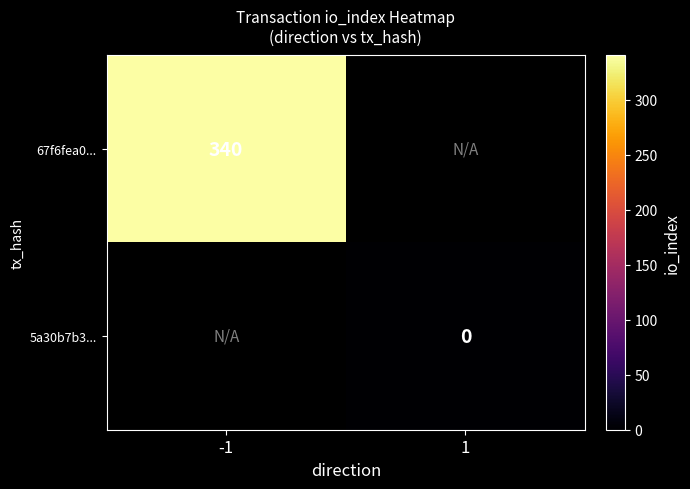

At how many categories does at least one series exceed 212?

1